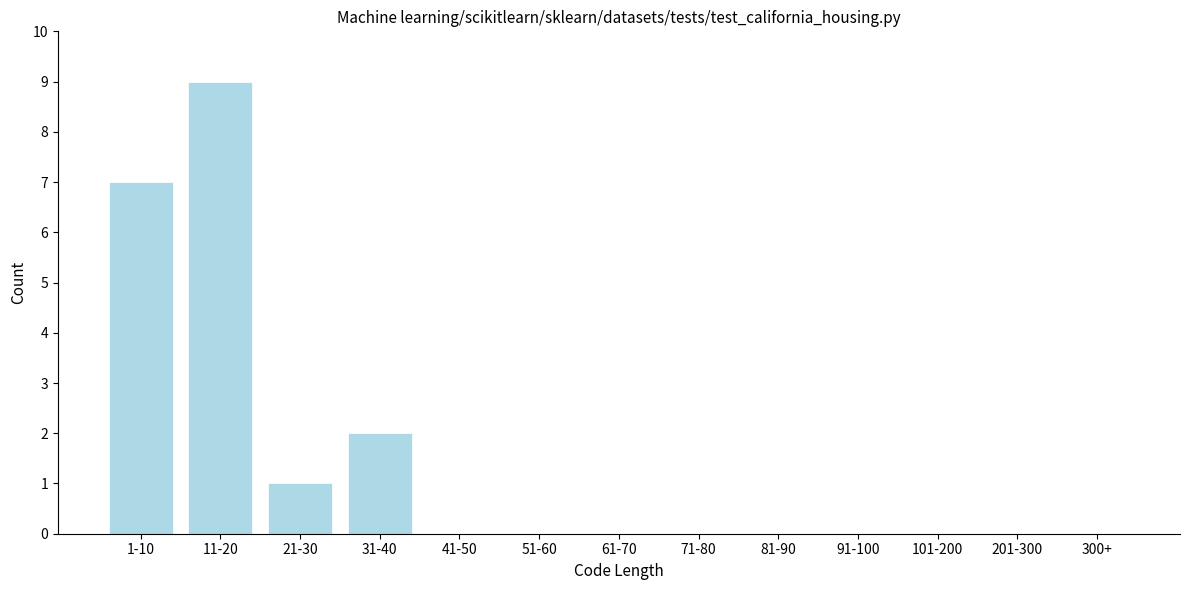

Reading left to right, what are all the values shown in this chart?

1-10=7	11-20=9	21-30=1	31-40=2	41-50=0	51-60=0	61-70=0	71-80=0	81-90=0	91-100=0	101-200=0	201-300=0	300+=0